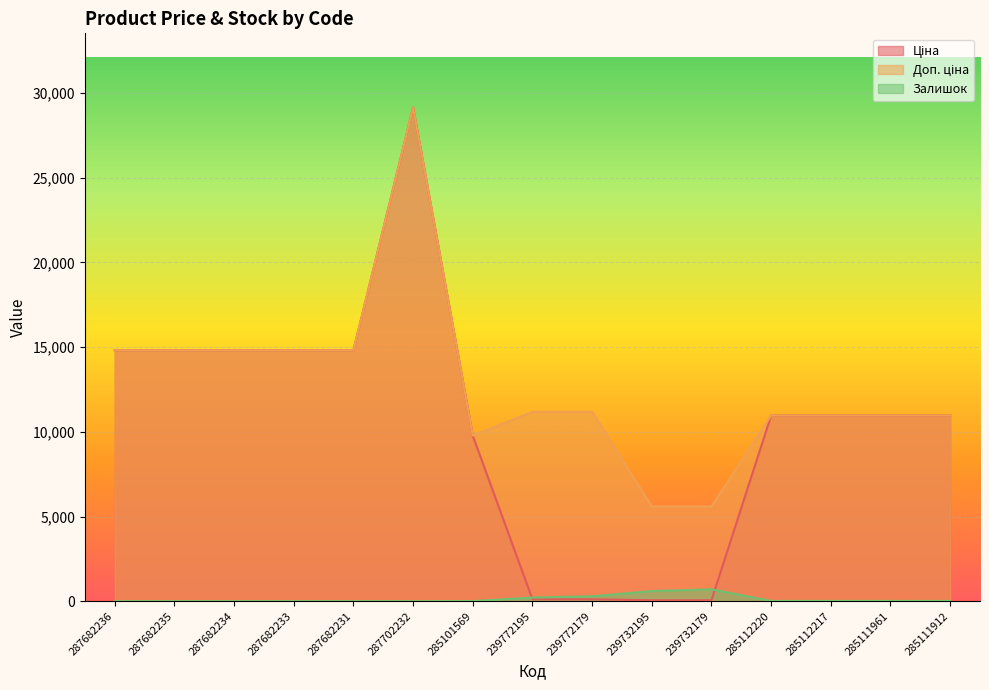

How many lines are shown in the chart?

3